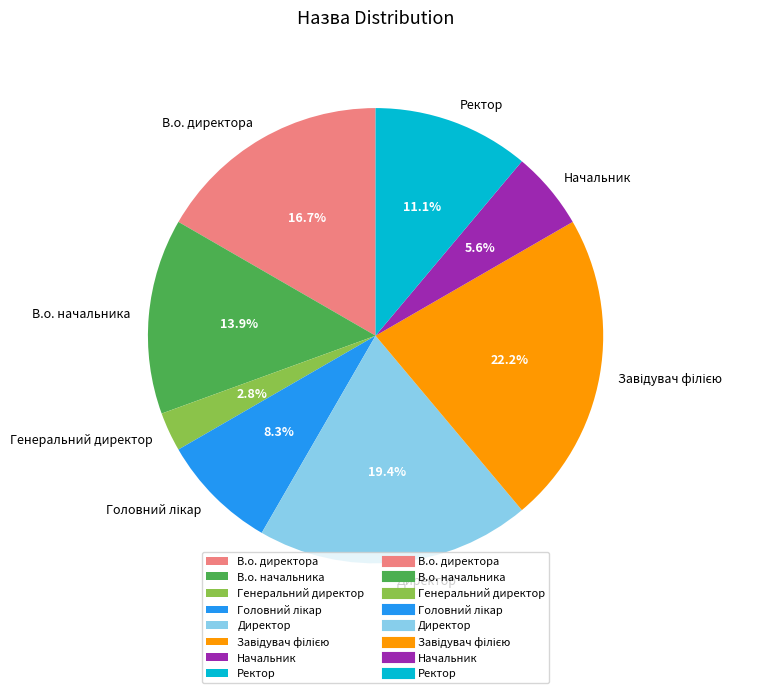

Which slice is the smallest?

Генеральний директор